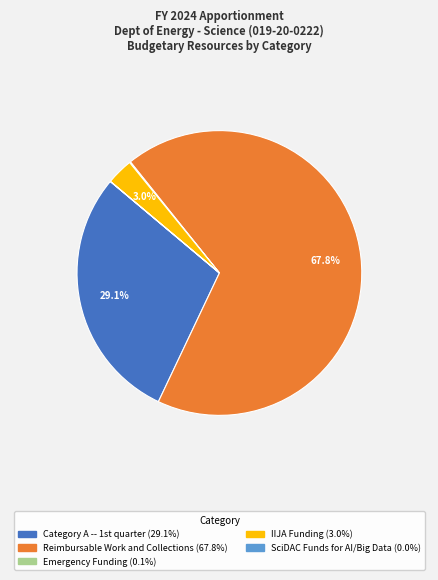

How much of the chart is everything except Reimbursable Work and Collections?

32.2%